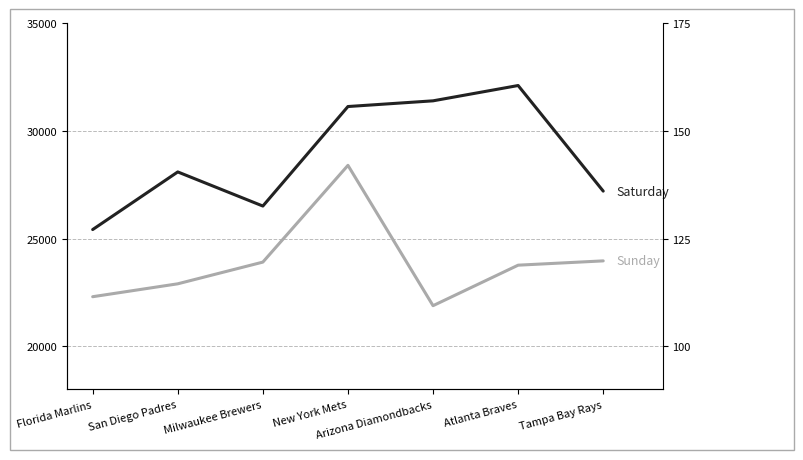

Which series changed the most between New York Mets and Tampa Bay Rays?

Sunday